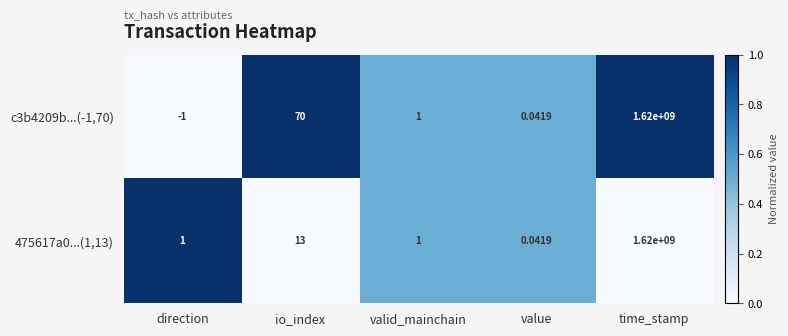

At which category is the sum across all series the highest?

time_stamp